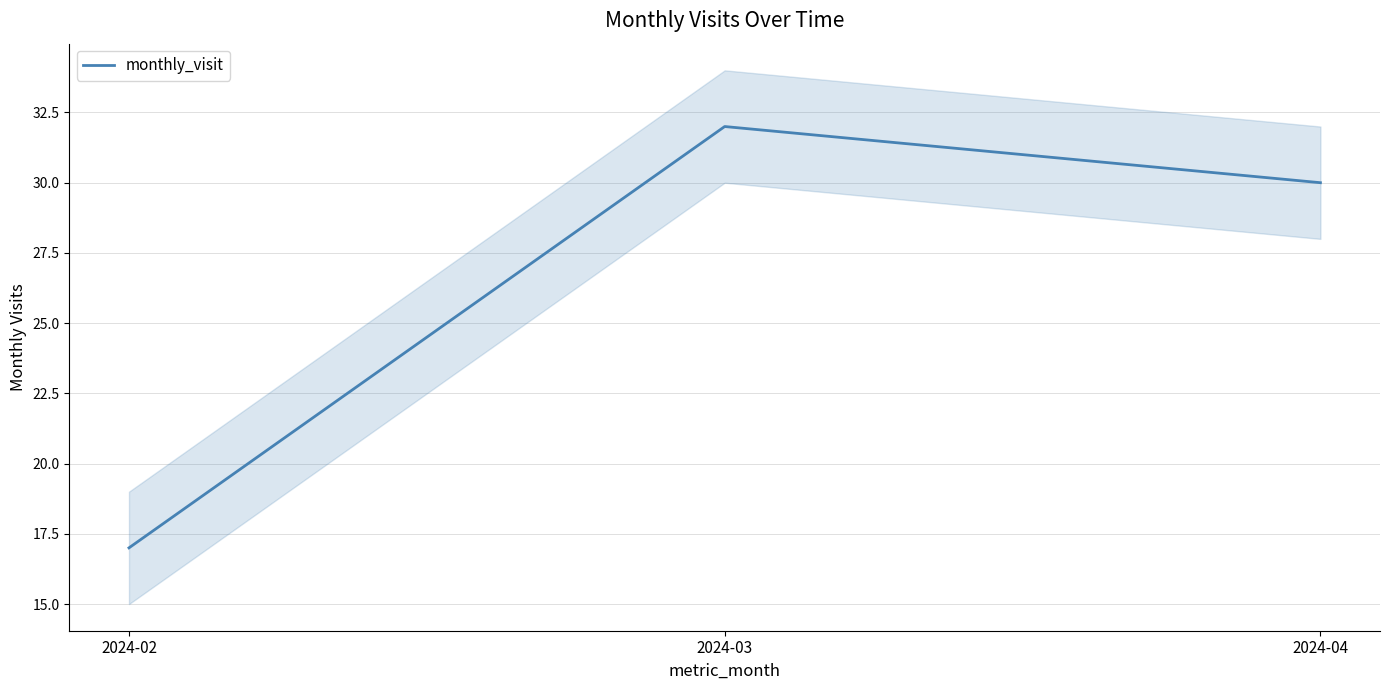

Is it true that the value at 2024-03 is 7?

False